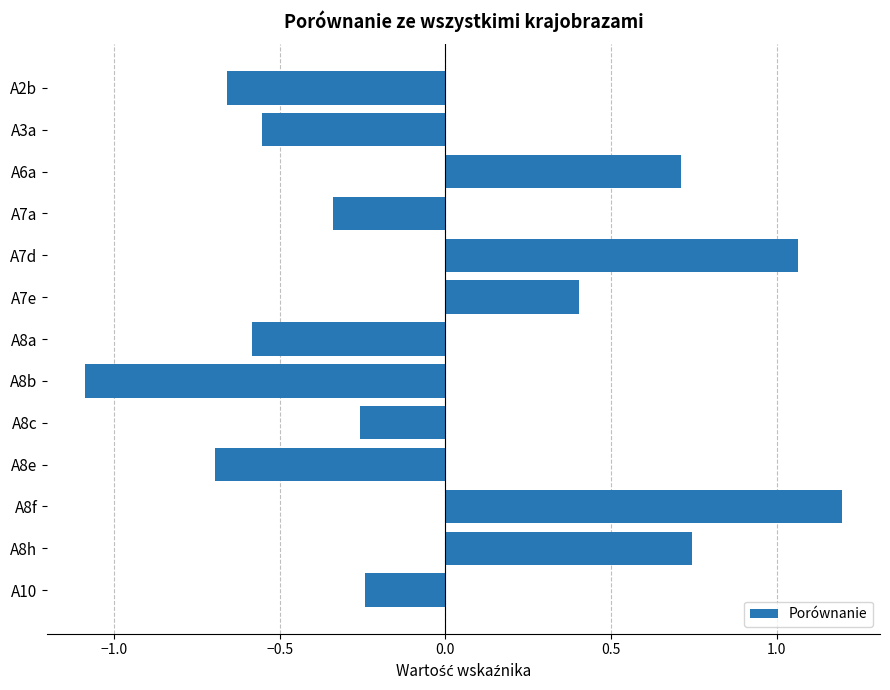

What is the label of the 1st bar from the top?

A2b